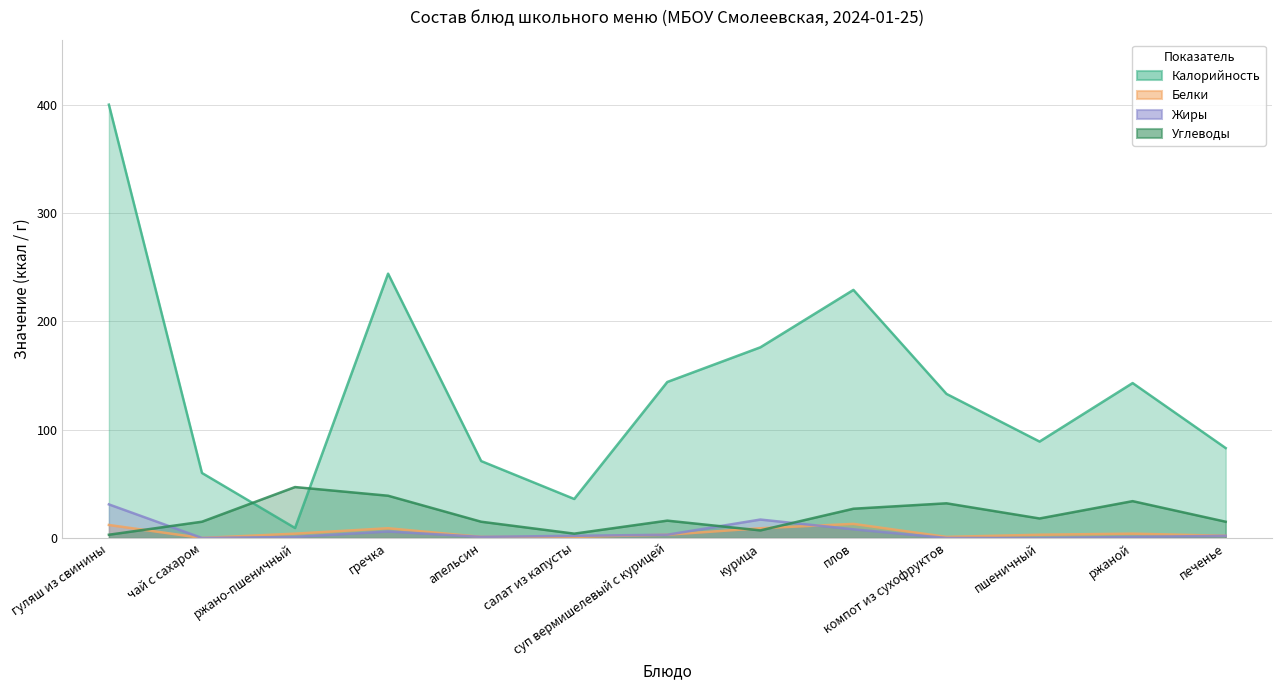

Does the chart have visible grid lines?

Yes